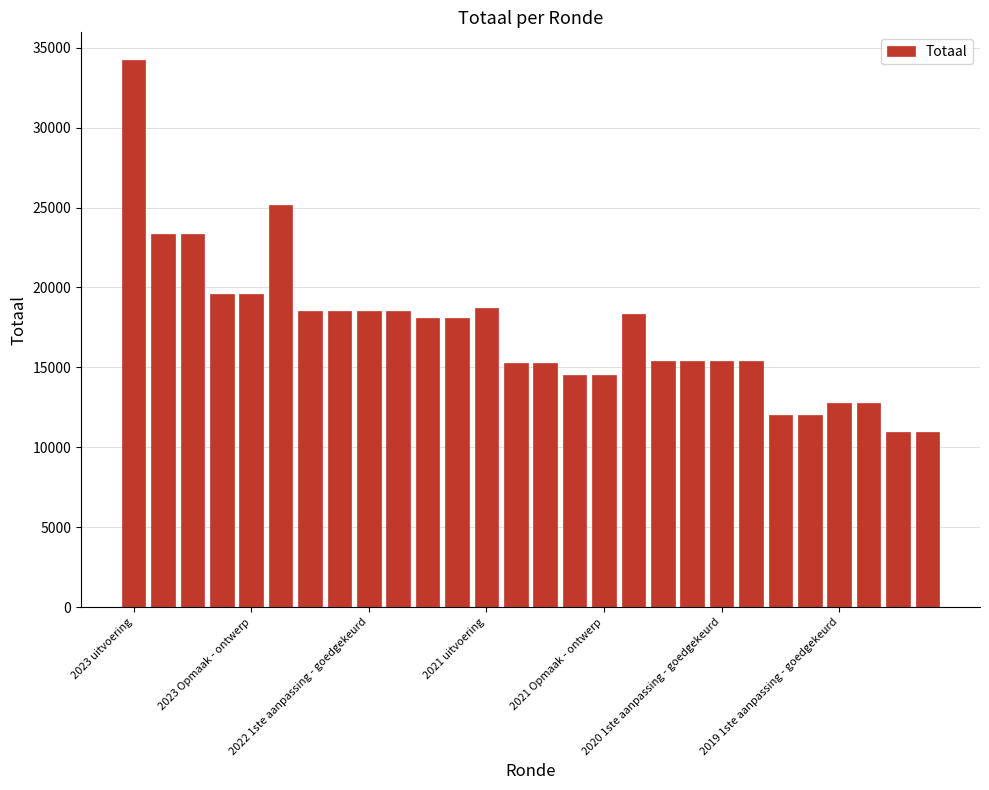

What is the maximum value shown in the chart?

34249